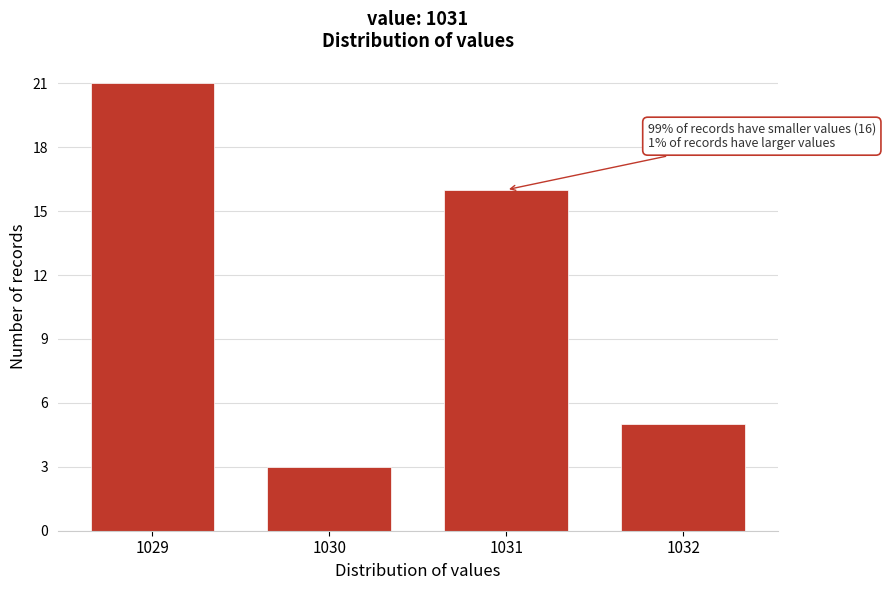

Reading left to right, list all the values displayed in this chart.

1029=21	1030=3	1031=16	1032=5